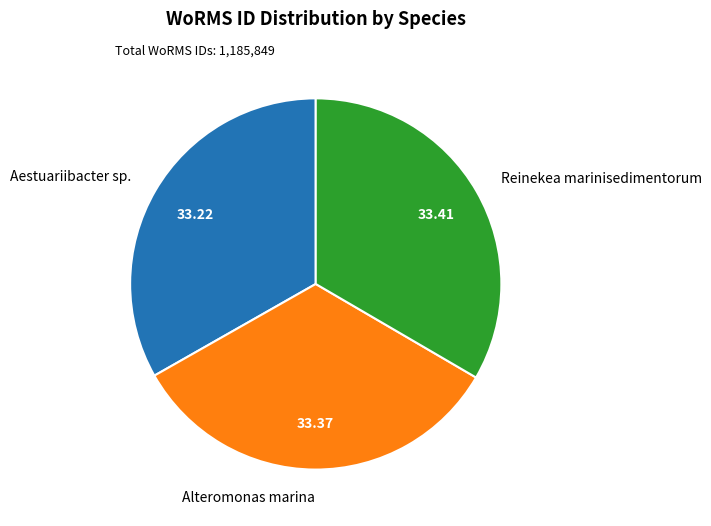

Does Reinekea marinisedimentorum account for over 50% of the chart?

No